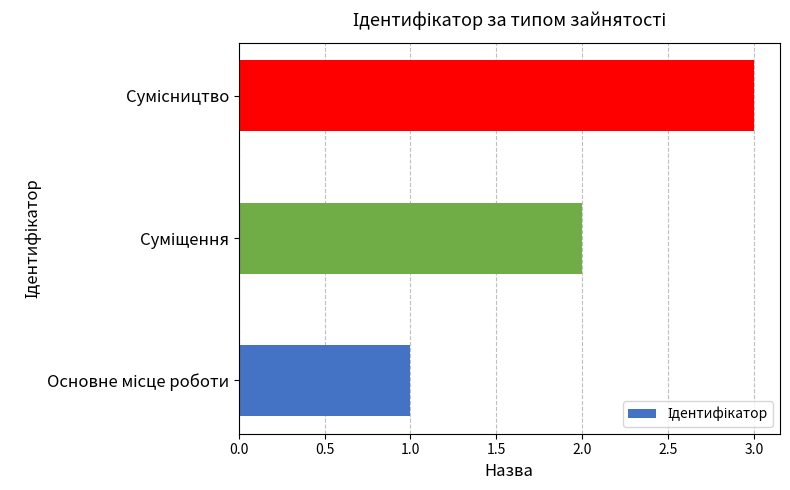

What is the maximum value shown in the chart?

3